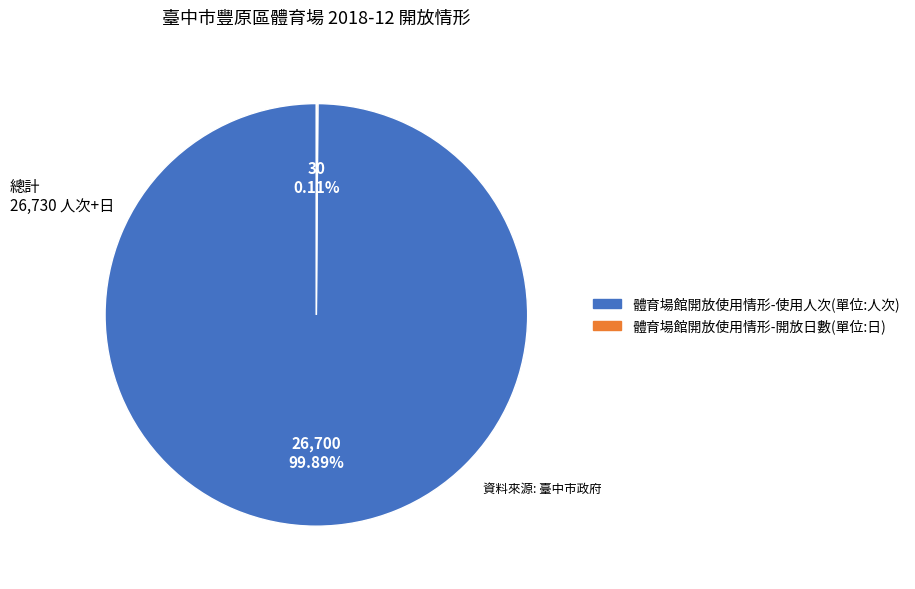

Does 體育場館開放使用情形-使用人次(單位:人次) represent more than half of the total?

Yes